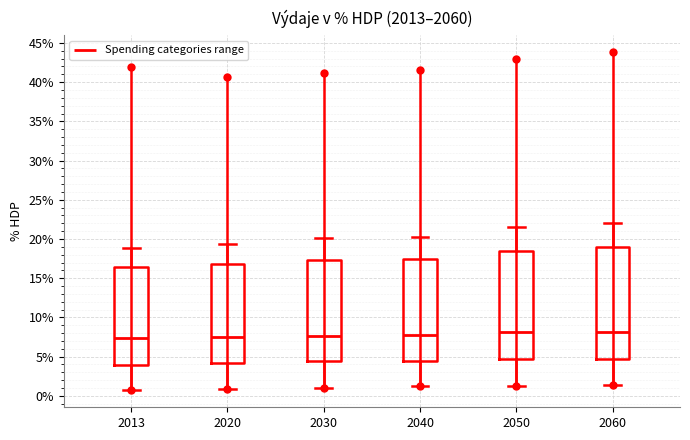

Reading left to right, transcribe this box plot: for each box, give where its median line is, the range the box spans, and where its two whiskers end, as read against the y-axis. The values are not printed on the chart, so give them approximately, as read against the axis.

2013: median 7.5, box 4.0 to 16.5, whiskers 0.5 to 19.0
2020: median 7.5, box 4.0 to 17.0, whiskers 1.0 to 19.5
2030: median 7.5, box 4.5 to 17.5, whiskers 1.0 to 20.0
2040: median 8.0, box 4.5 to 17.5, whiskers 1.0 to 20.5
2050: median 8.0, box 4.5 to 18.5, whiskers 1.0 to 21.5
2060: median 8.0, box 5.0 to 19.0, whiskers 1.5 to 22.0